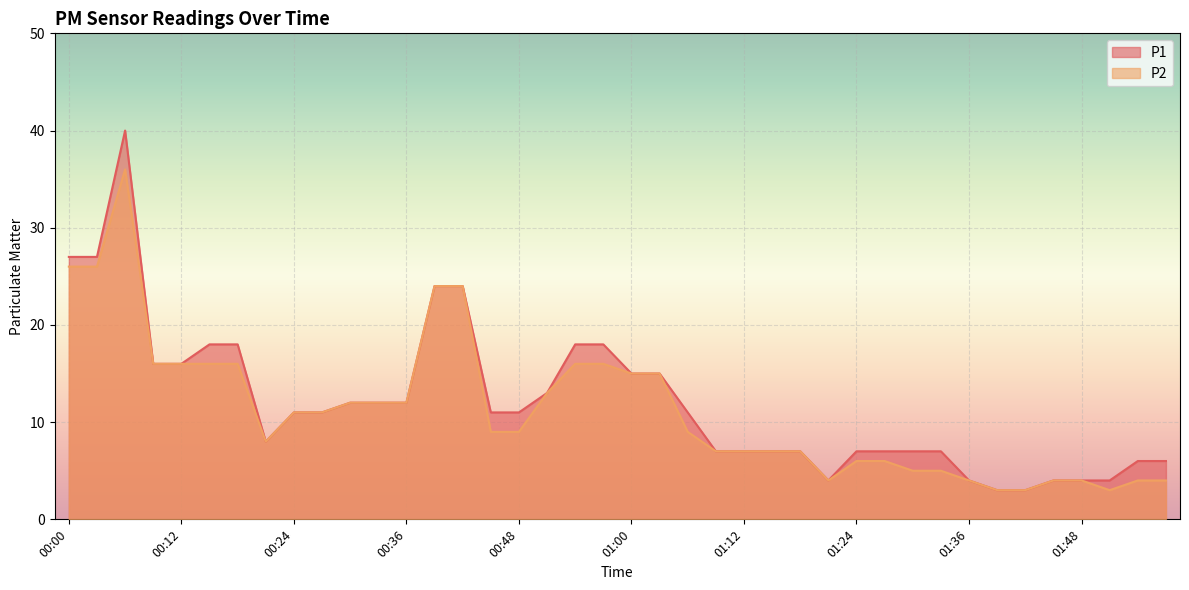

What is the label of the 12th point from the right?

01:24